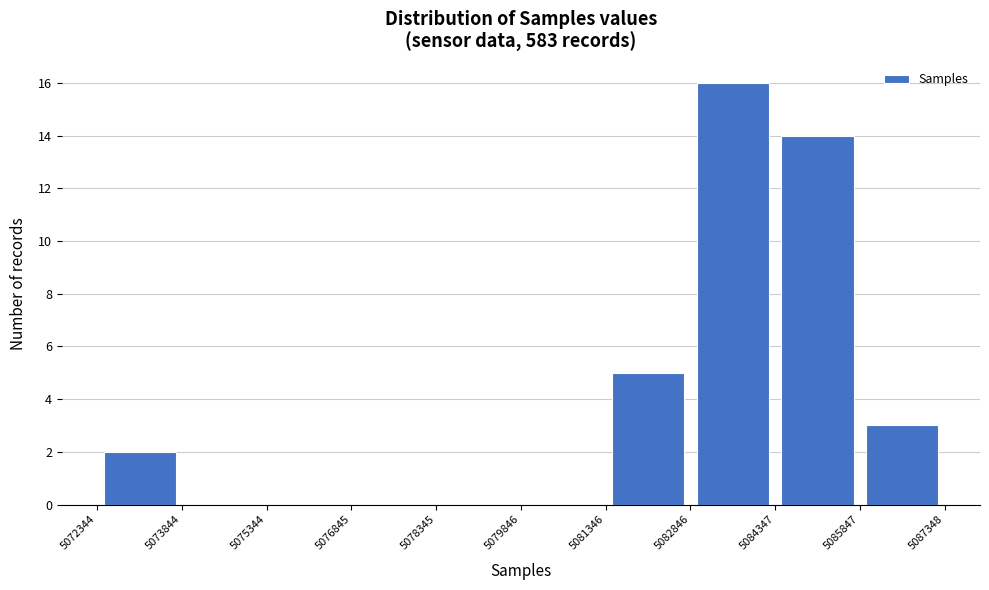

Reading left to right, transcribe this chart: for each bar, give the range it covers on the x-axis and its height. The values are not printed on the chart, so give them approximately, as read against the axis.

5072344 to 5073844: 2
5073844 to 5075344: 0
5075344 to 5076845: 0
5076845 to 5078345: 0
5078345 to 5079846: 0
5079846 to 5081346: 0
5081346 to 5082846: 5
5082846 to 5084347: 16
5084347 to 5085847: 14
5085847 to 5087348: 3